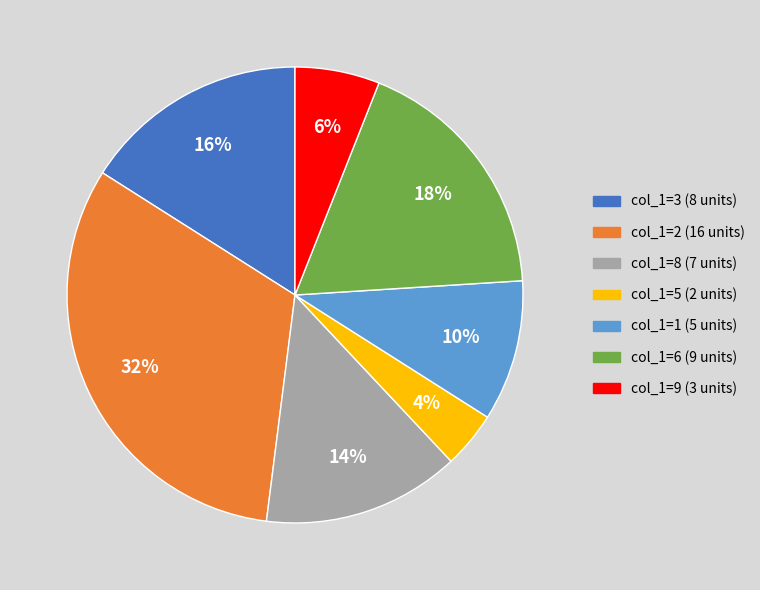

Is there a majority slice in this chart?

No